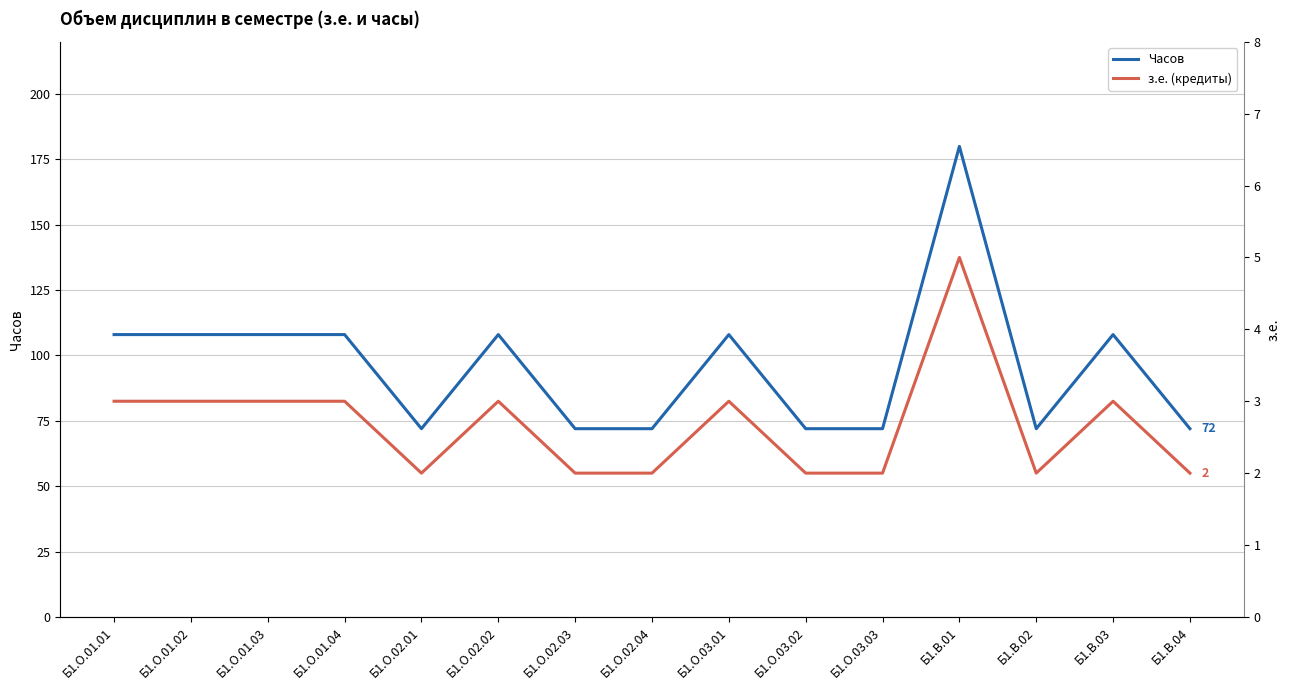

What is the difference between the з.е. (кредиты) values at Б1.В.01 and Б1.О.03.01?

2